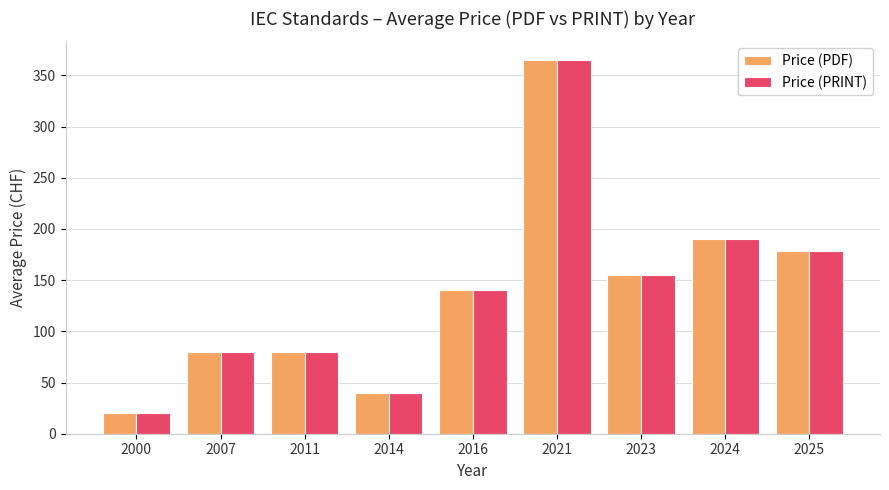

What is the maximum value for Price (PRINT)?

365.0